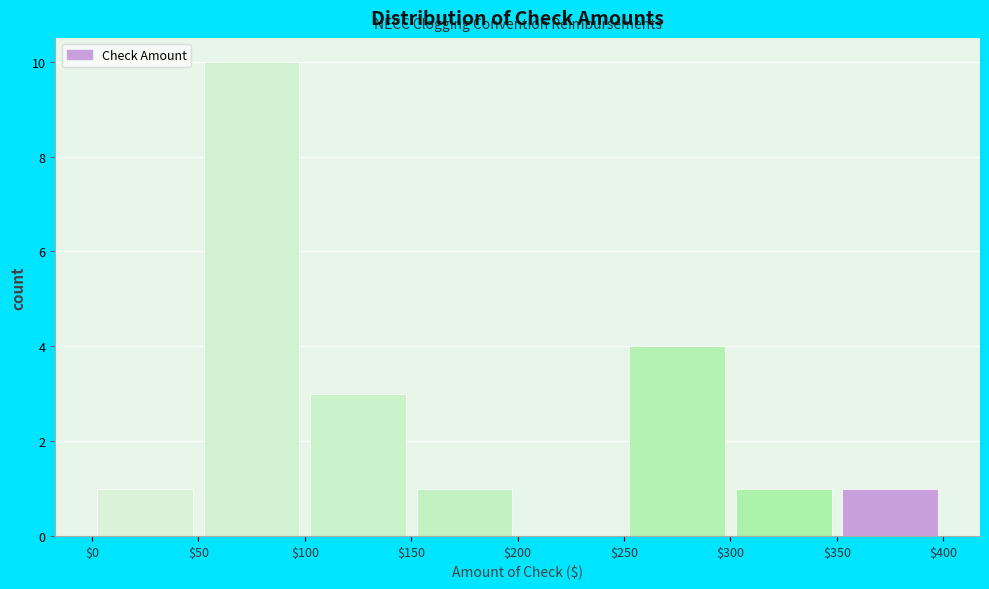

Which range on the x-axis has the tallest bar?

$50 to $100